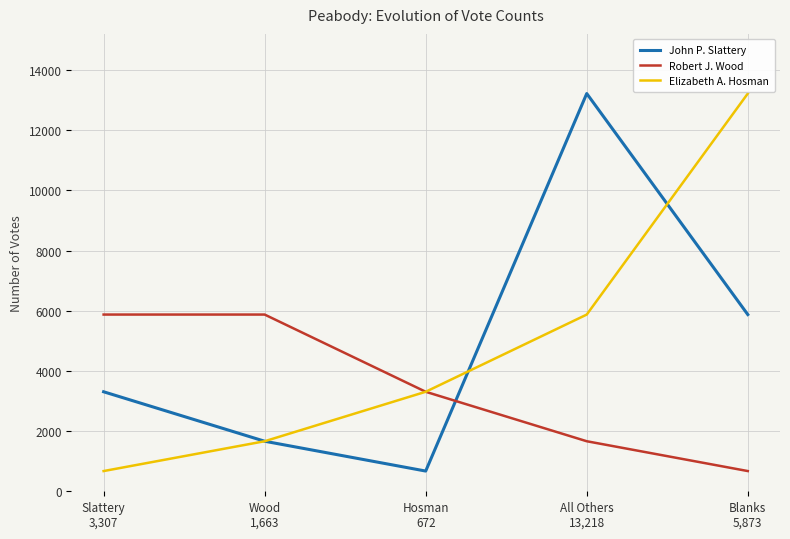

Where is Robert J. Wood nearest to the value 3272?

Hosman
672